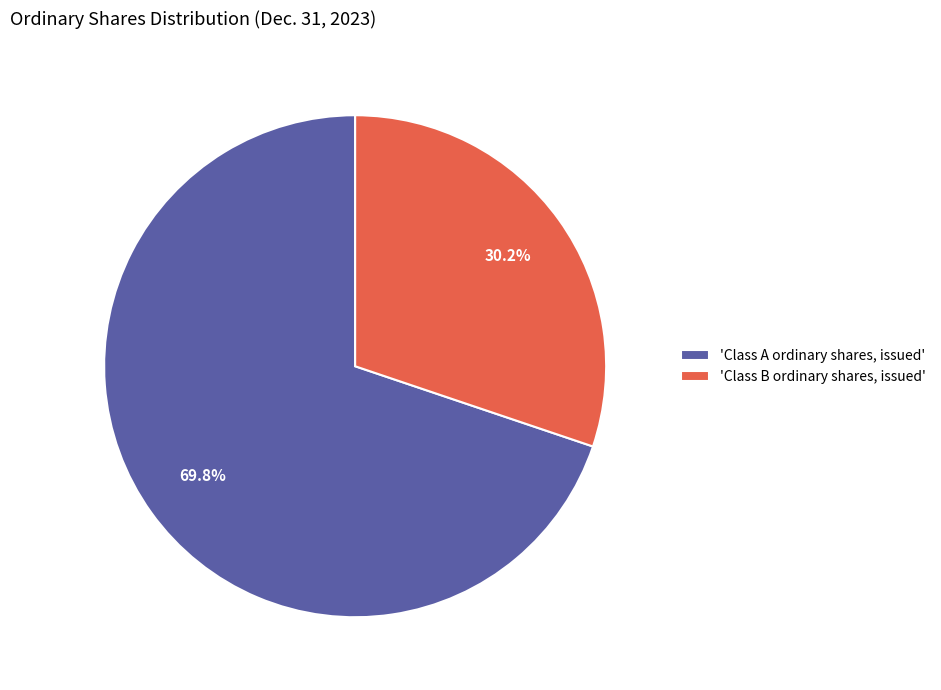

Rank the categories by value from lowest to highest.

'Class B ordinary shares, issued', 'Class A ordinary shares, issued'